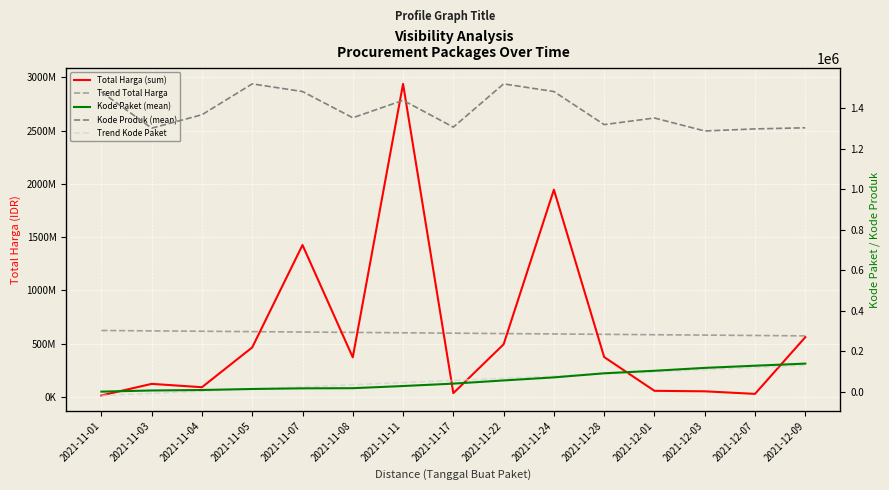

What is the label of the 2nd point from the right?

2021-12-07